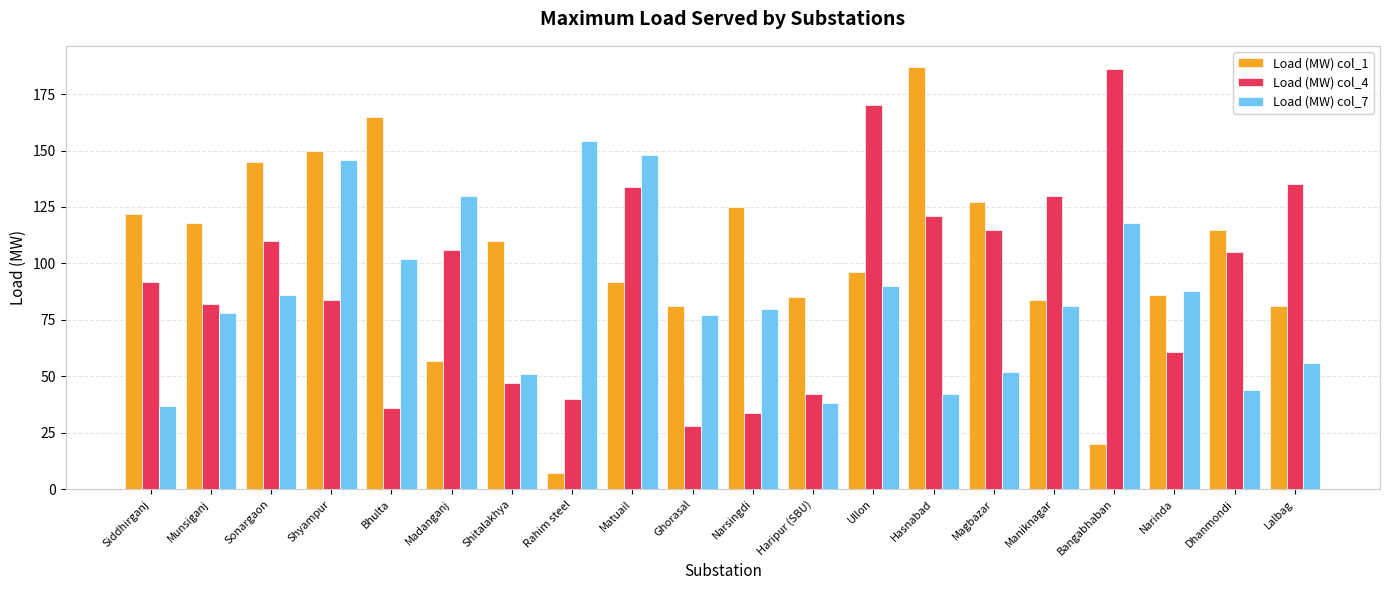

How many values in the Load (MW) col_7 series are below 81?

10